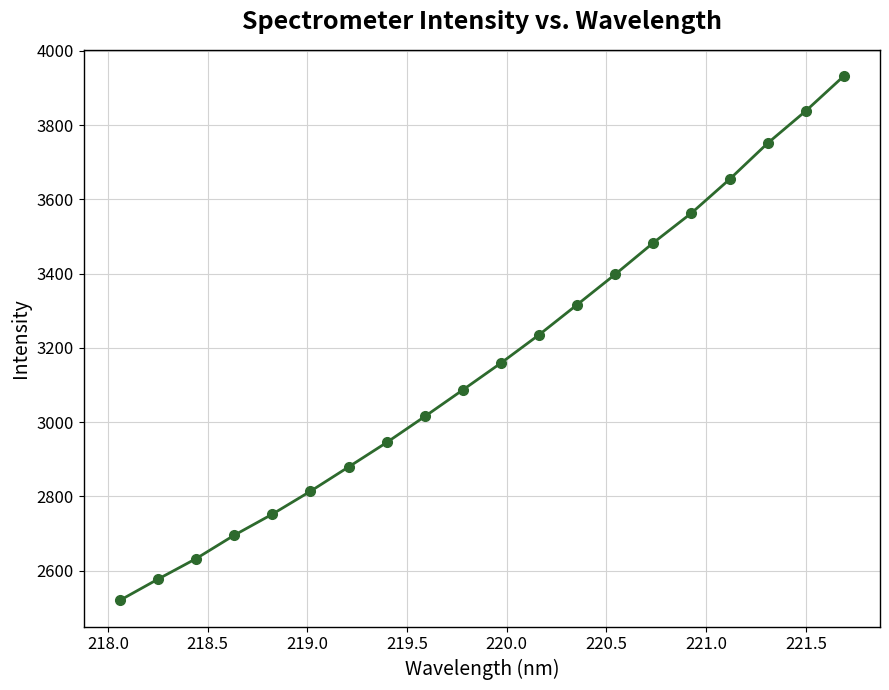

What is the maximum value shown in the chart?

3932.2